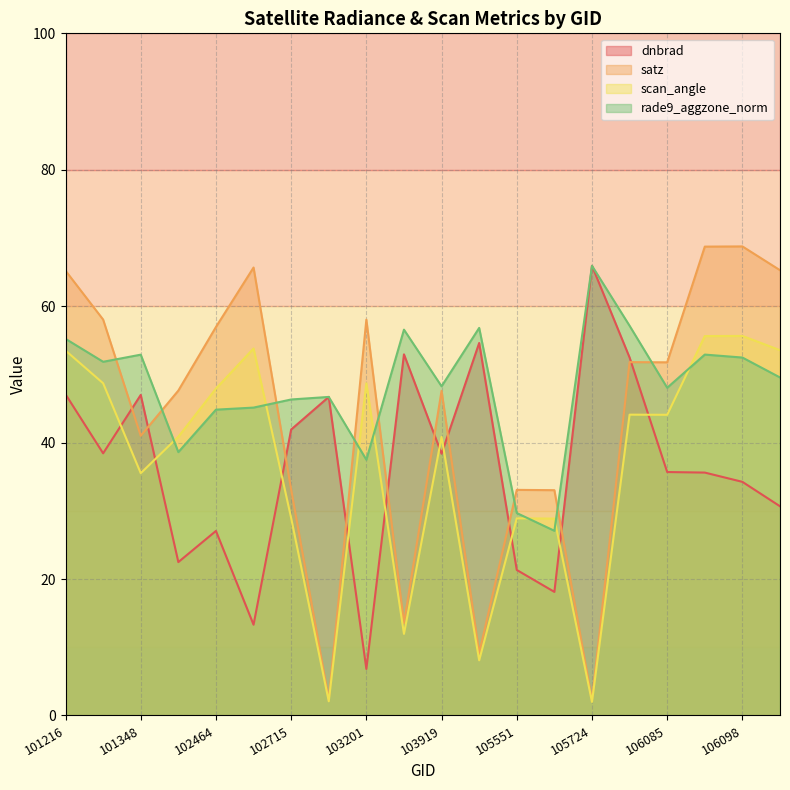

Is the value of rade9_aggzone_norm at 105724 greater than the value of satz at 106098?

No